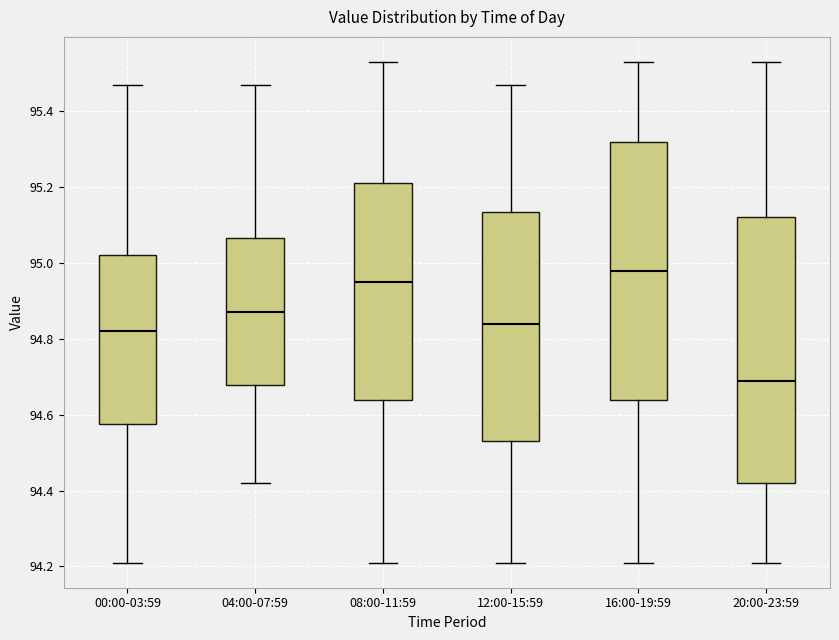

Which box's median line is the lowest?

20:00-23:59